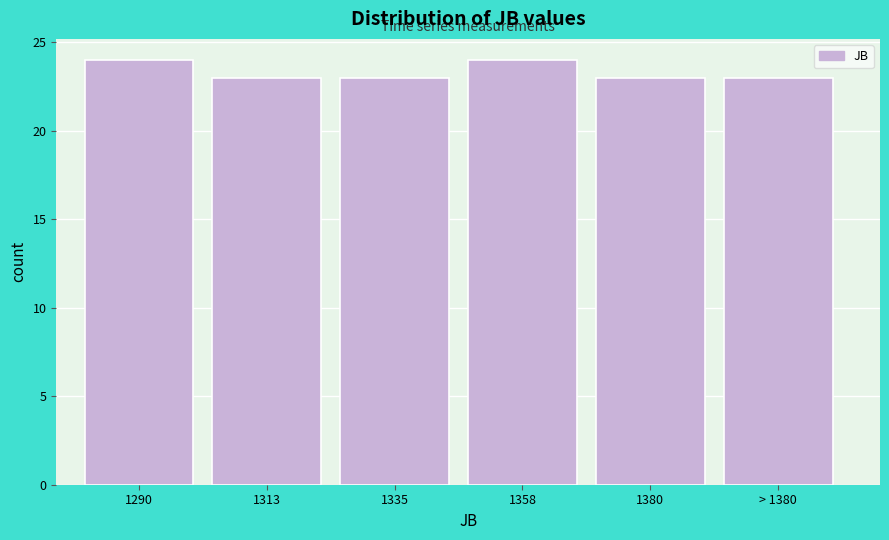

Reading left to right, extract all data points from this chart.

24	23	23	24	23	23